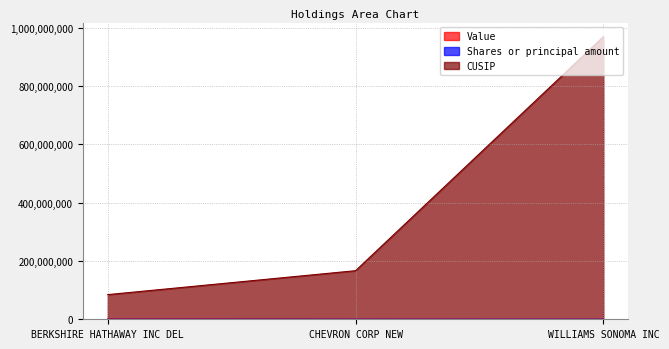

How many distinct data groups are displayed?

3